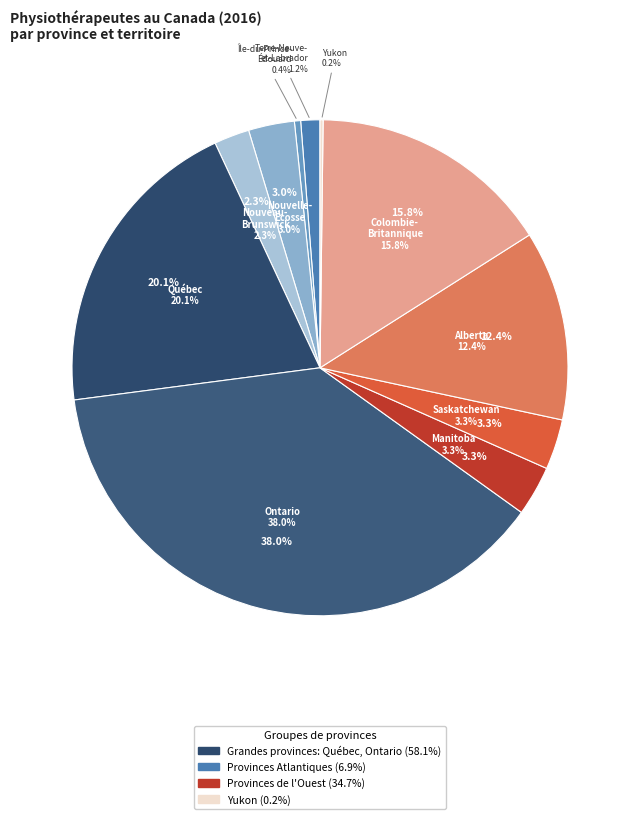

Approximately how many times larger is the value at Alberta compared to Colombie-Britannique?

0.8